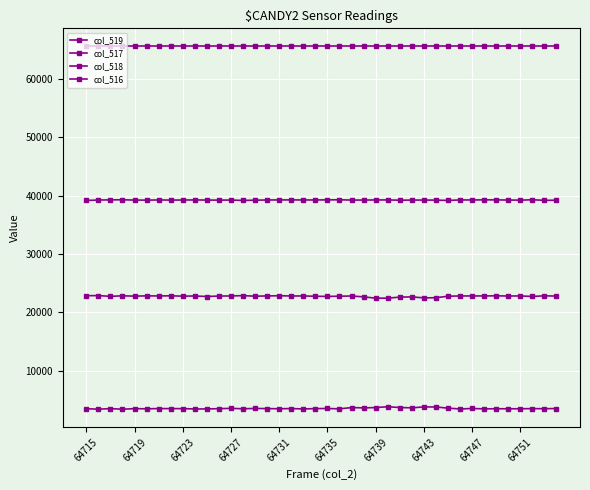

How many lines are shown in the chart?

4